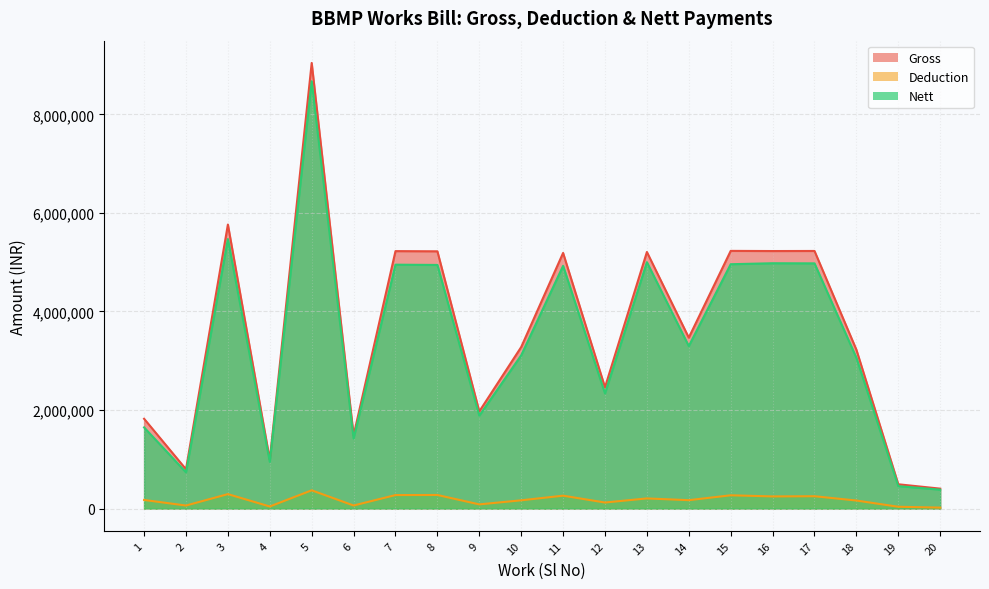

Reading left to right, list all the values displayed in this chart.

Gross: 1823508	799134	5764947	992308	9043564	1486458	5225151	5221422	1972164	3278717	5188567	2461642	5207657	3469601	5229933	5226764	5228277	3224403	493911	405430
Deduction: 175685	62527	294375	43139	371692	63249	275015	276652	85787	168573	262449	123605	206890	171209	270487	247476	251437	164202	37709	20498
Nett: 1647823	736607	5470572	949169	8671872	1423209	4950136	4944770	1886377	3110144	4926118	2338037	5000767	3298392	4959446	4979288	4976840	3060201	456202	384932